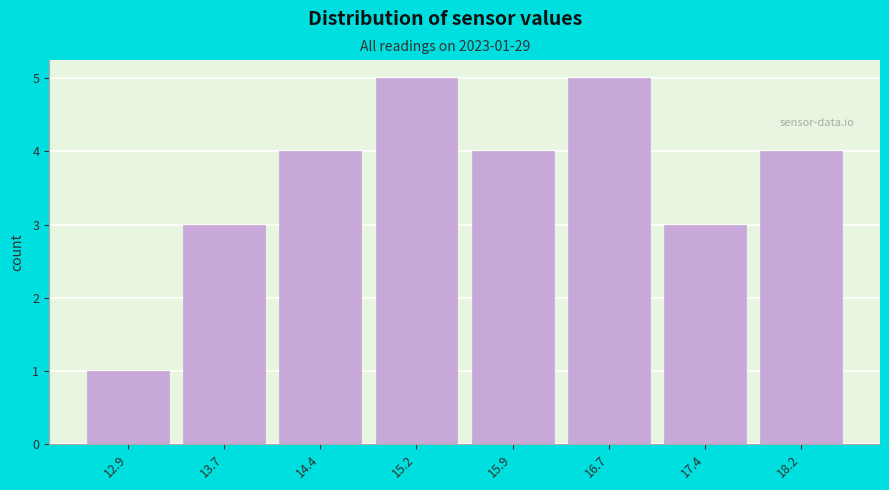

Reading left to right, extract all data points from this chart.

12.9=1	13.7=3	14.4=4	15.2=5	15.9=4	16.7=5	17.4=3	18.2=4